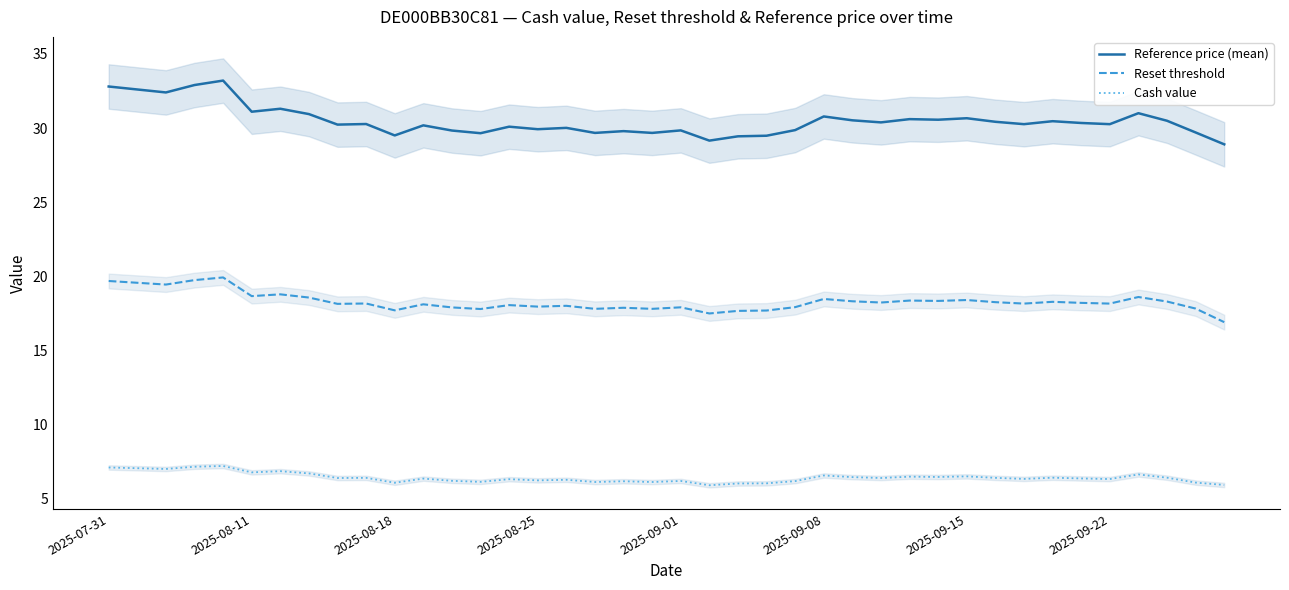

How many data points does each series have?

40